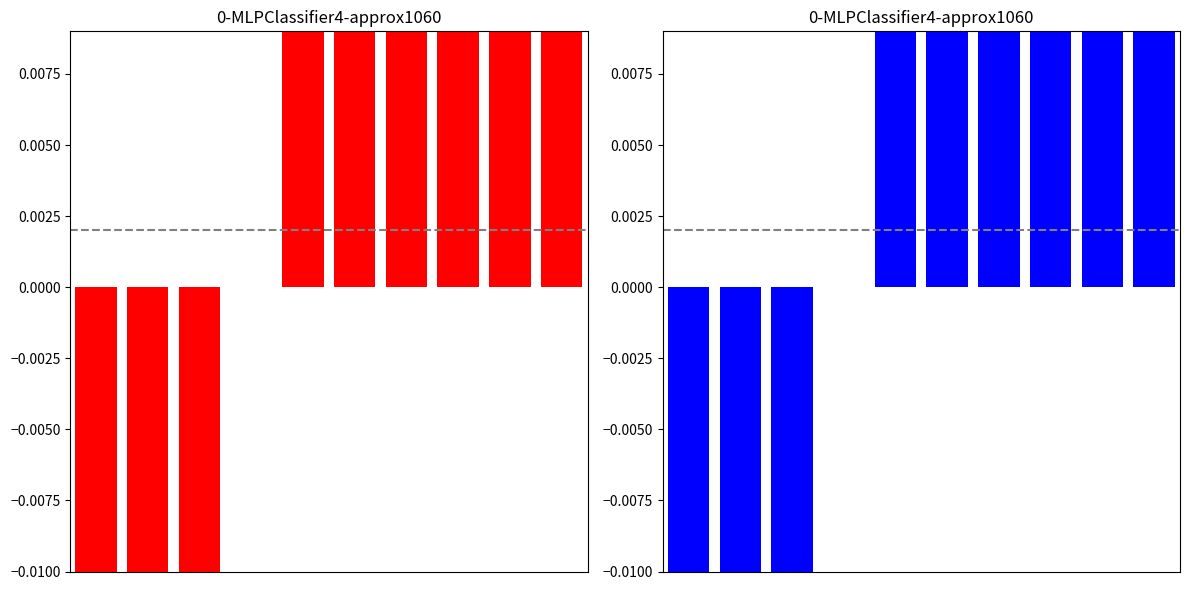

What is the value of the 6th bar from the left?

54